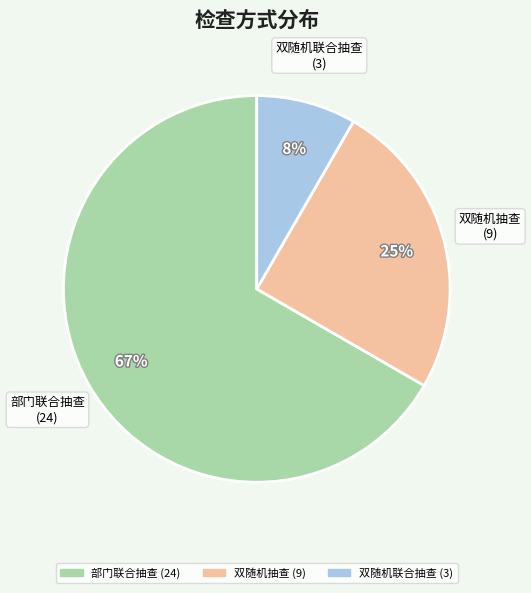

What is the majority slice?

部门联合抽查